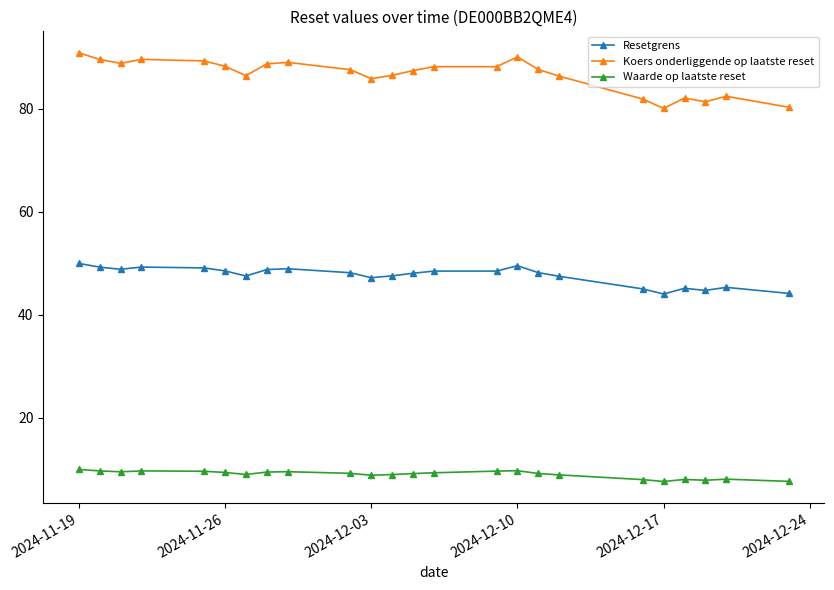

What is the average value of the Resetgrens series?

47.6